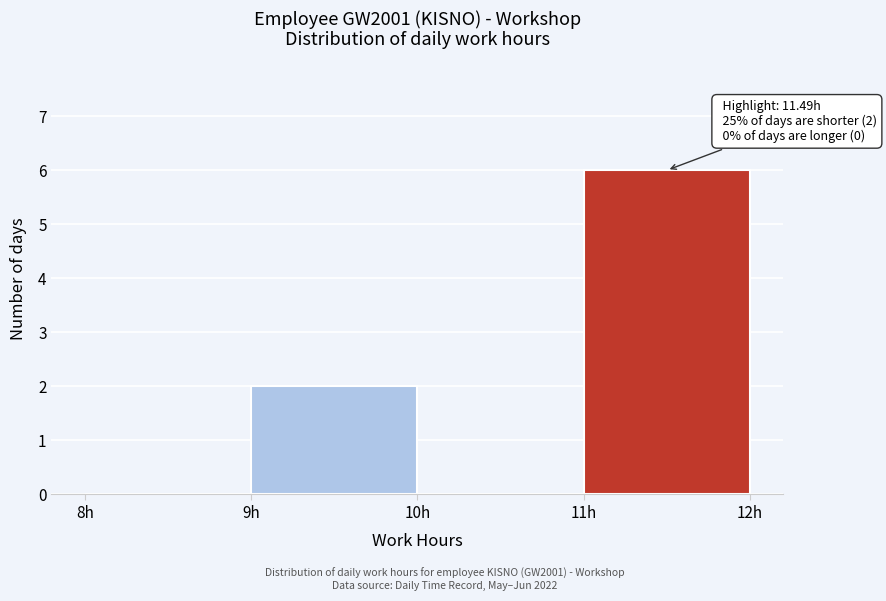

Which range on the x-axis has the tallest bar?

11 to 12